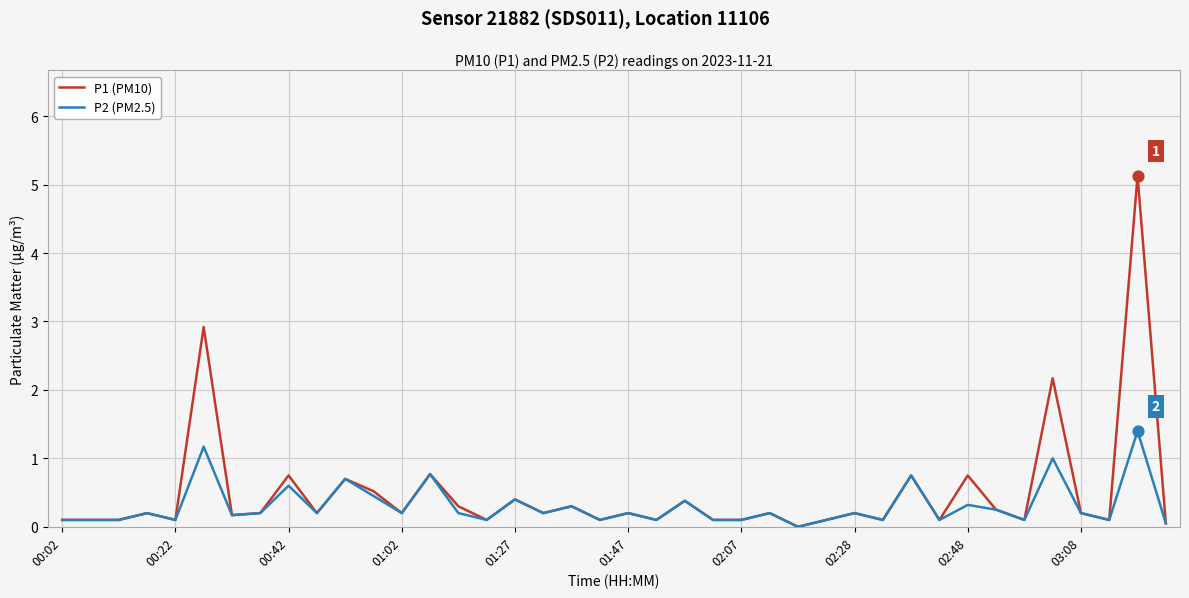

List the series in order of their peak value, highest first.

P1 (PM10), P2 (PM2.5)